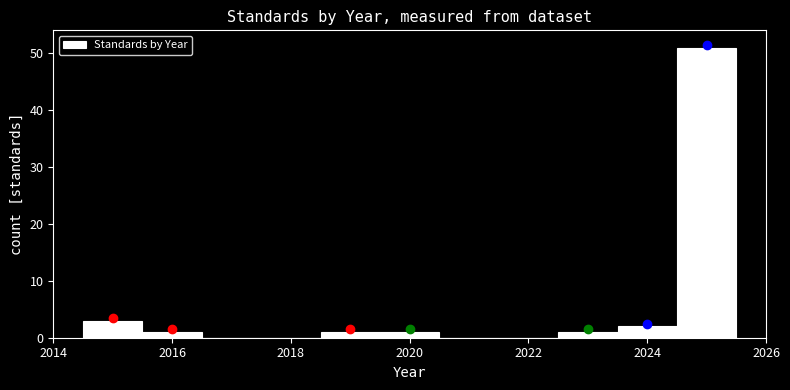

Over which range of the x-axis is the bar tallest?

2024.5 to 2025.5